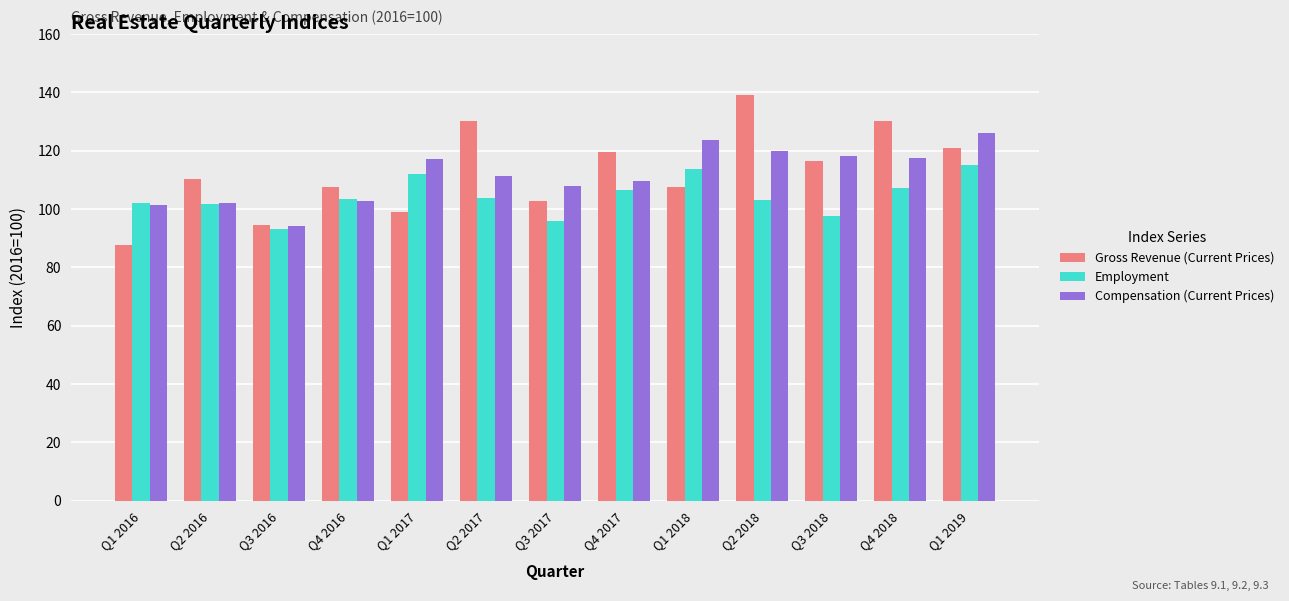

At which label does Gross Revenue (Current Prices) reach its peak?

Q2 2018